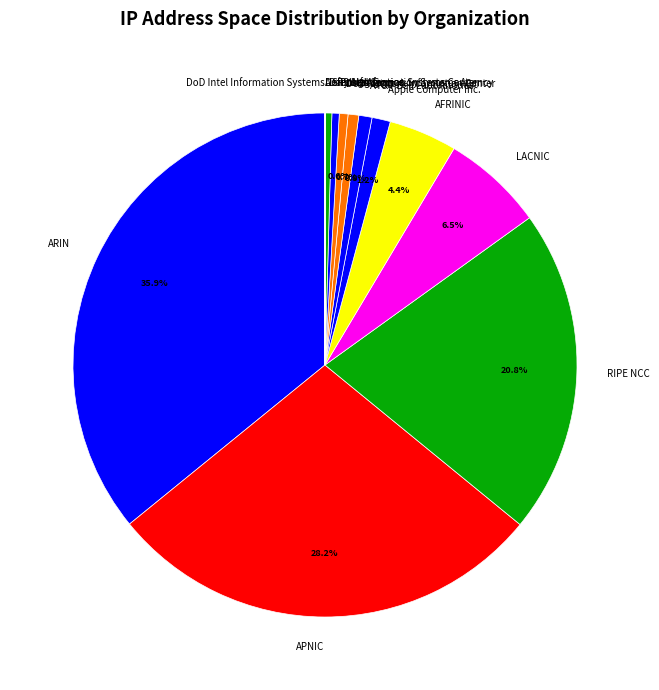

Which category has the biggest portion of the pie?

ARIN